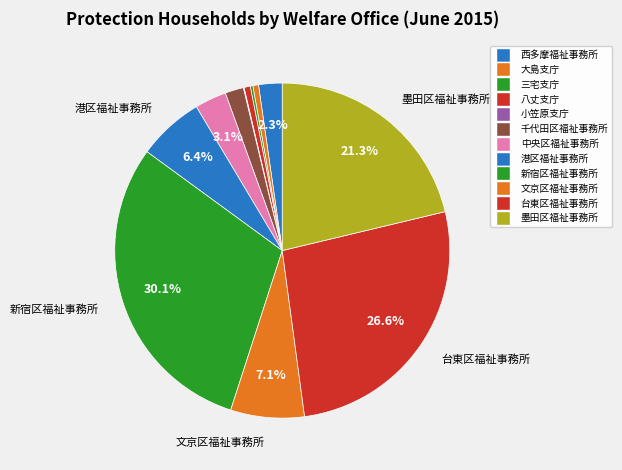

How many segments does this pie chart have?

12